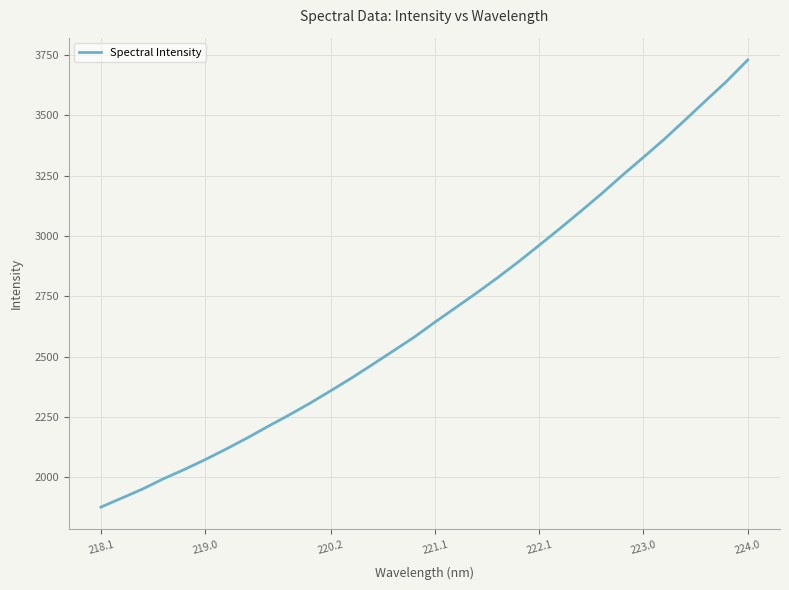

What is the sum of all values?

85739.8